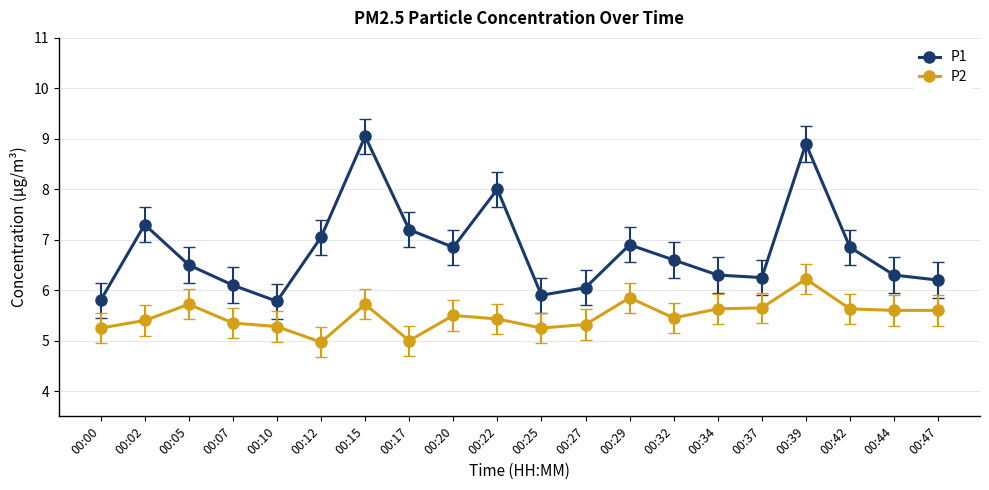

At 00:37, list the series in order from smallest to largest.

P2, P1